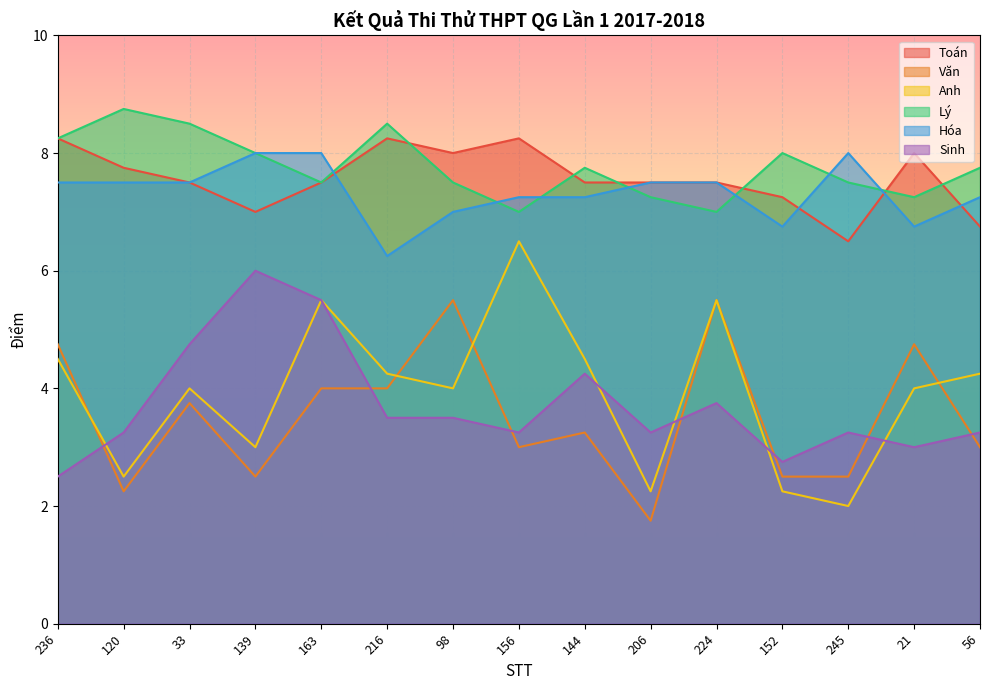

True or false: Văn has more than 1 points higher than both neighbors.

True